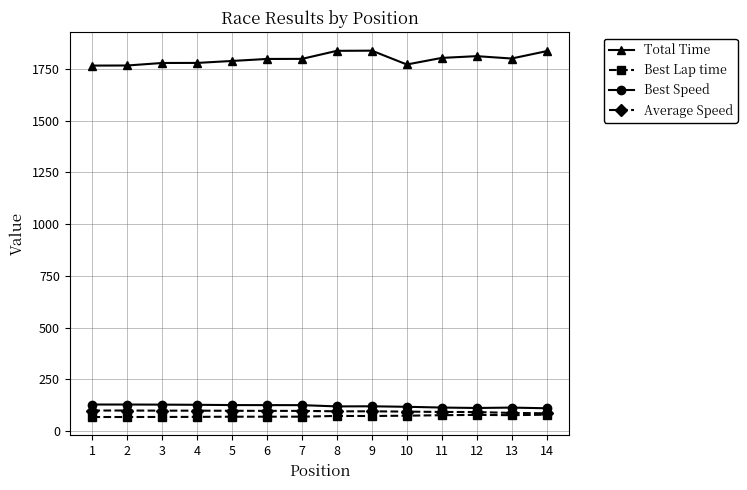

What is the maximum value for Total Time?

1837.7